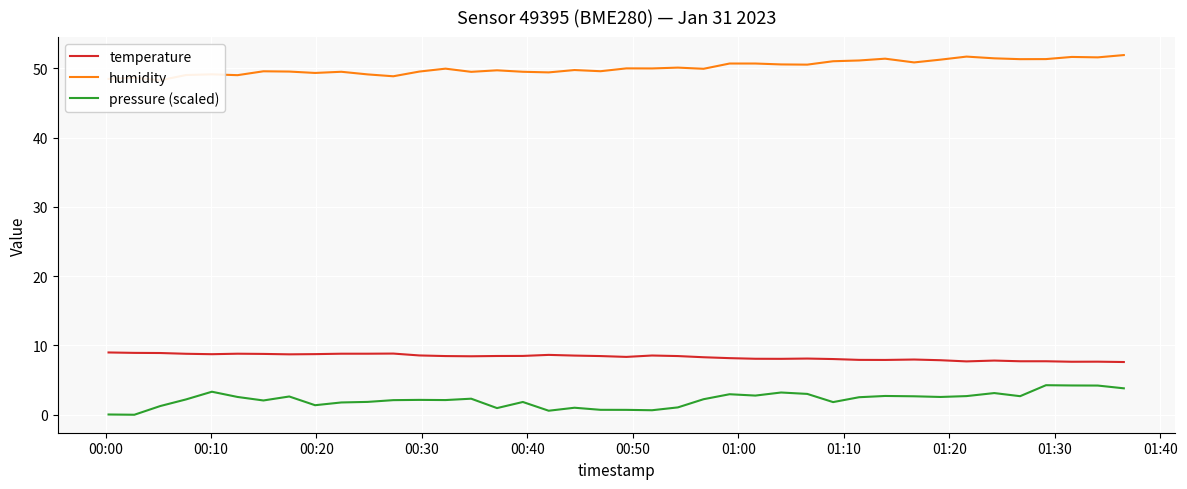

List the series in order of their peak value, highest first.

humidity, temperature, pressure (scaled)